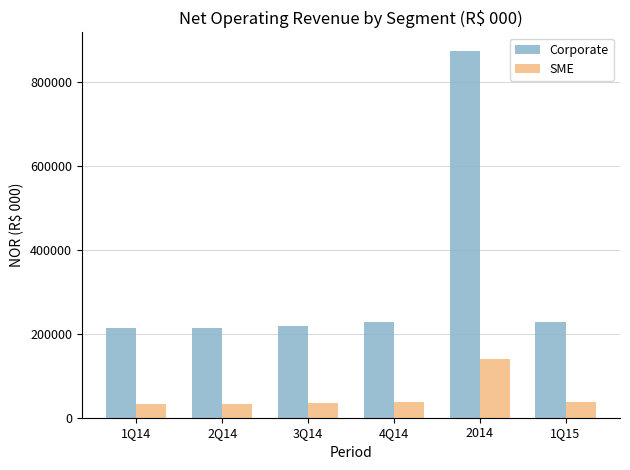

At how many categories does at least one series exceed 173328?

6